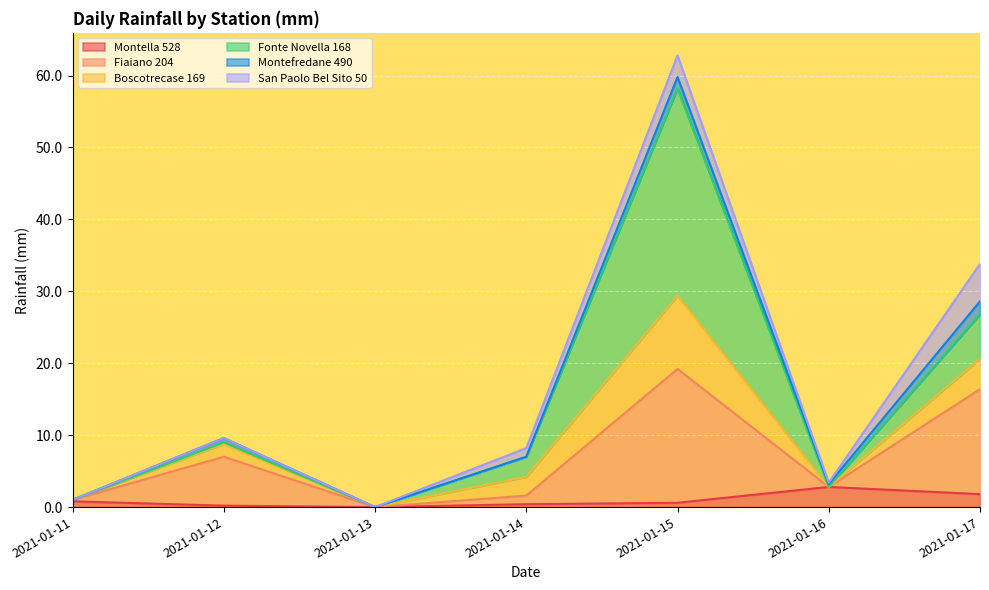

What is the highest value of the Montella 528 series?

2.8